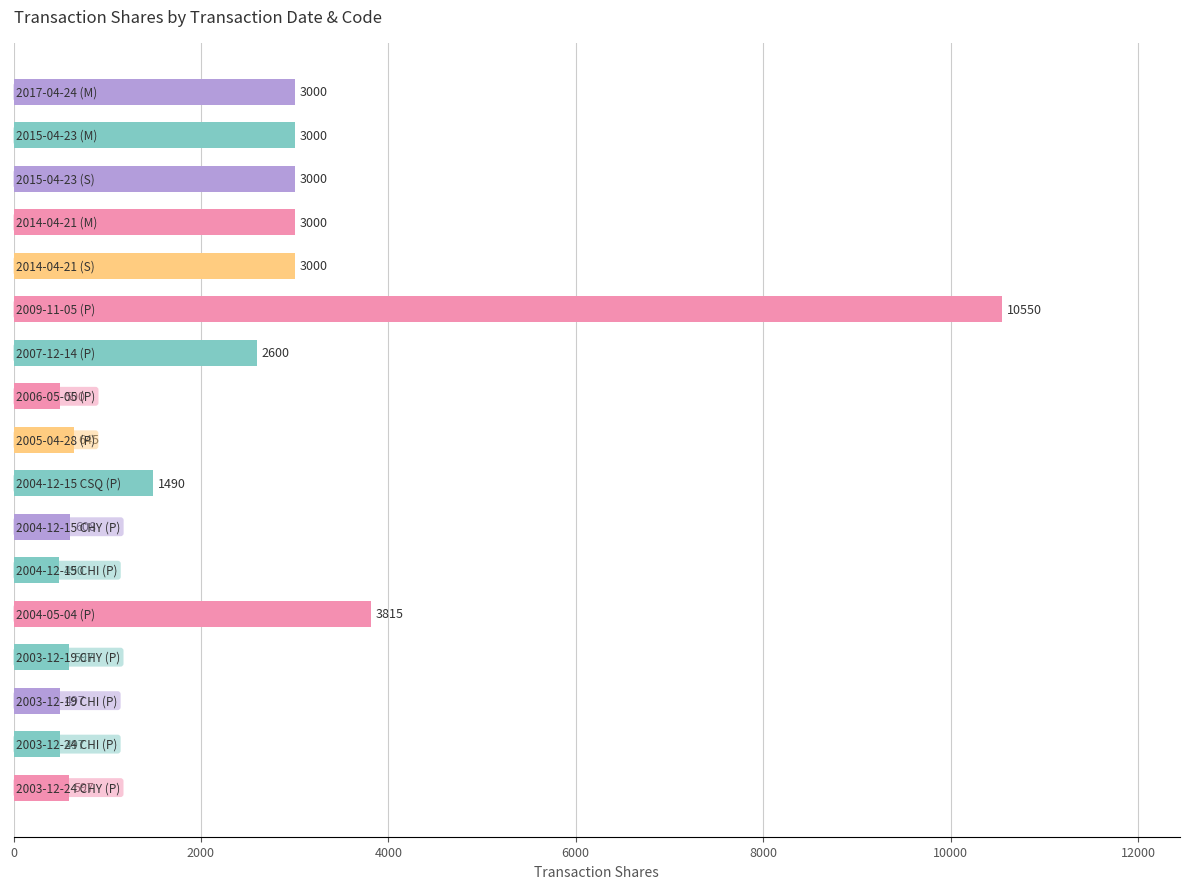

What is the smallest value displayed?

490